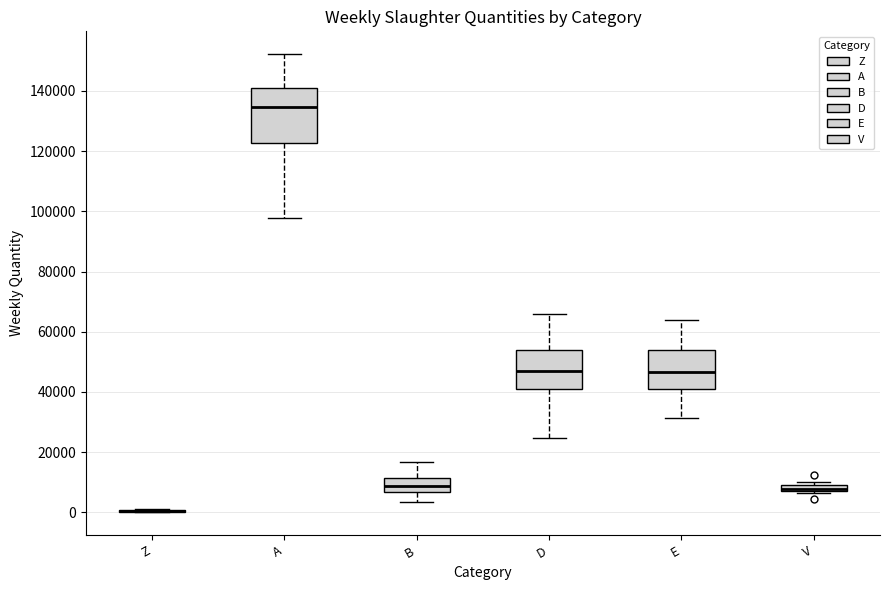

Where is the lower edge of the box for A on the y-axis? The values are not printed on the chart, so give them approximately, as read against the axis.

122000